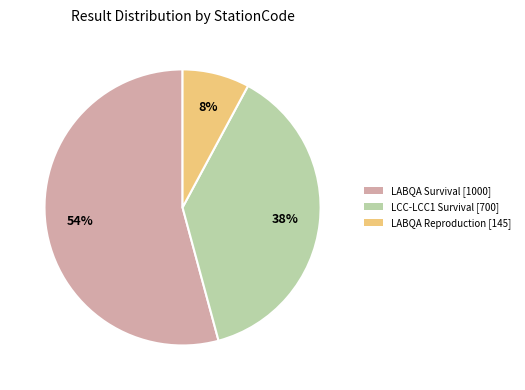

How many slices are in this pie chart?

3